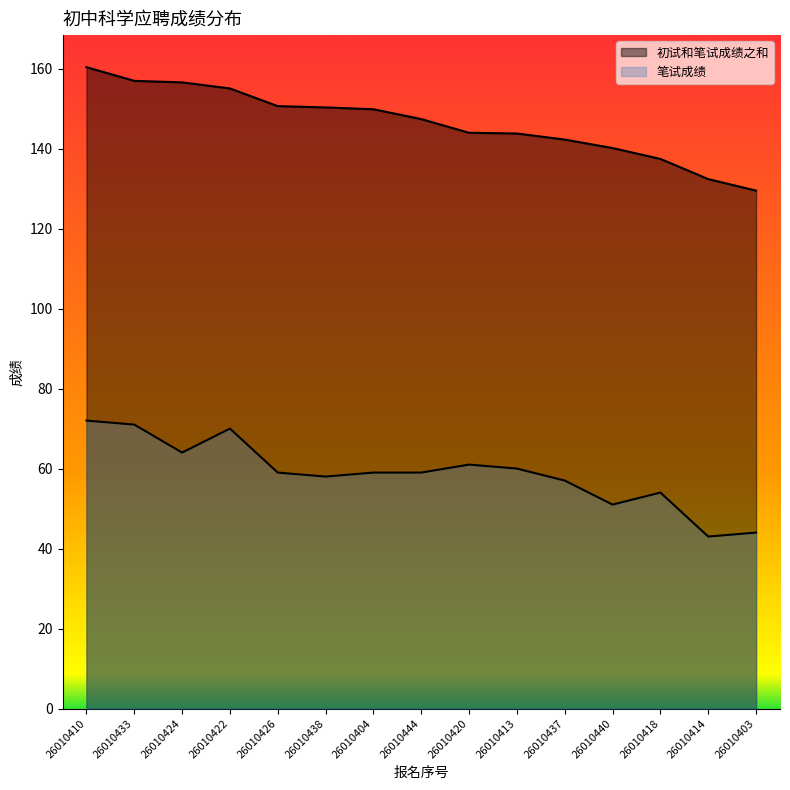

What is the label of the 4th point from the left?

26010422